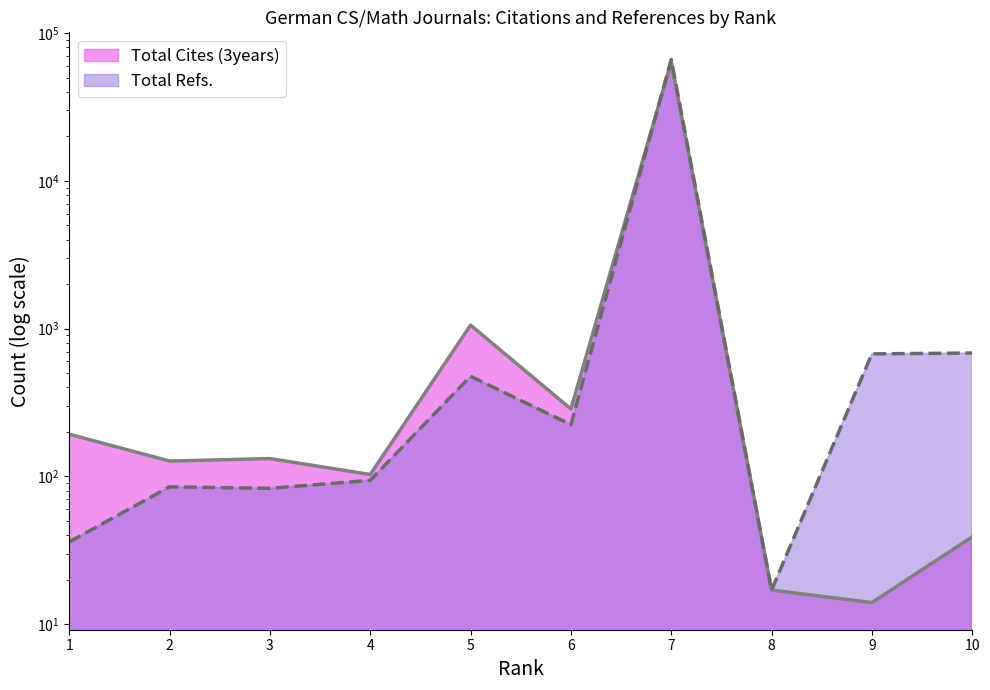

Which series has the widest spread of values?

Total Refs.